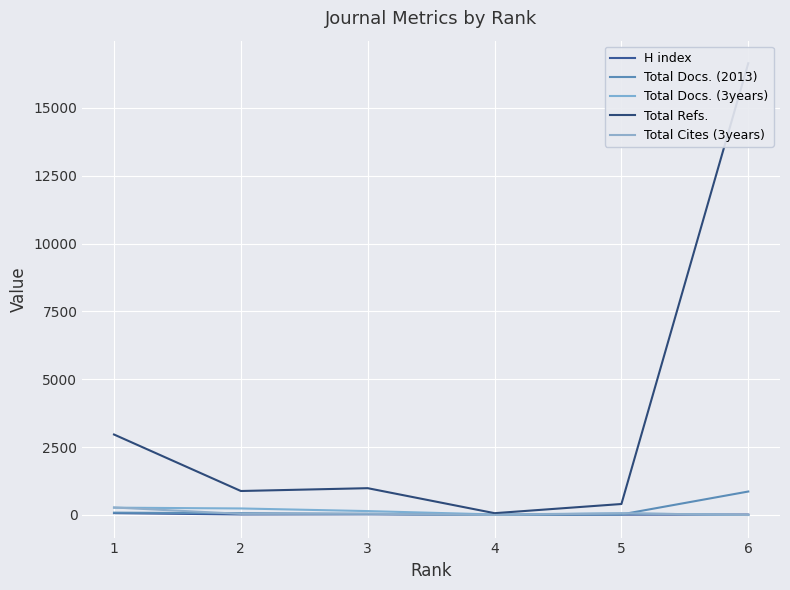

What is the maximum value for Total Cites (3years)?

277